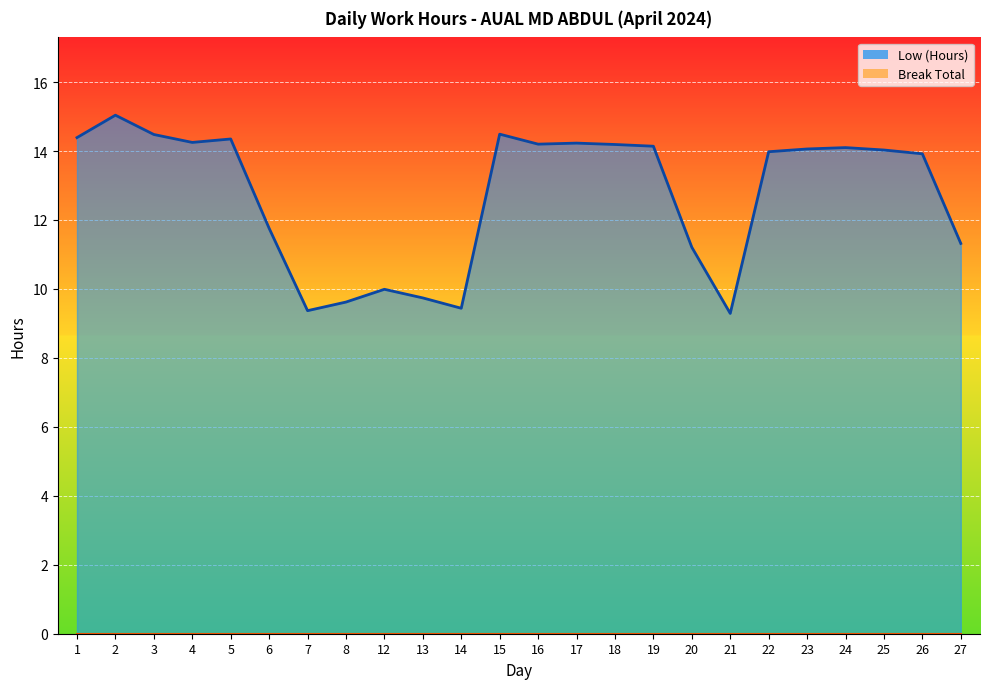

How many interior local peaks (higher than both neighbors) does the data have?

6